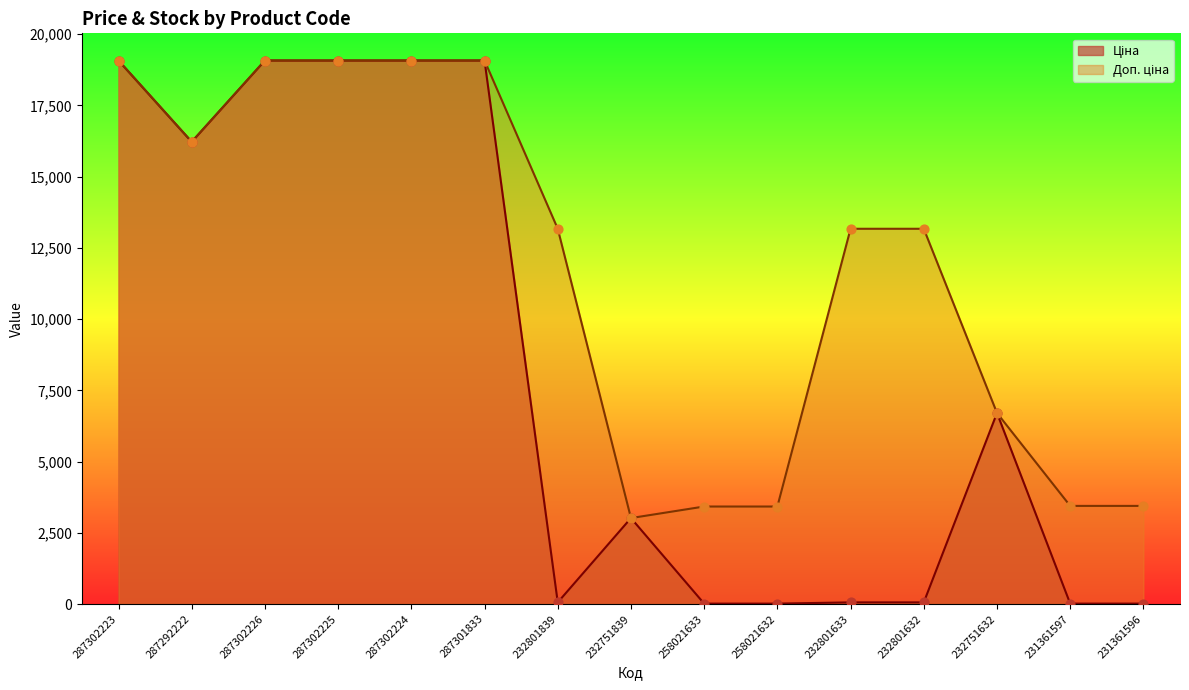

What is the total value across all series at 232751632?

13411.3